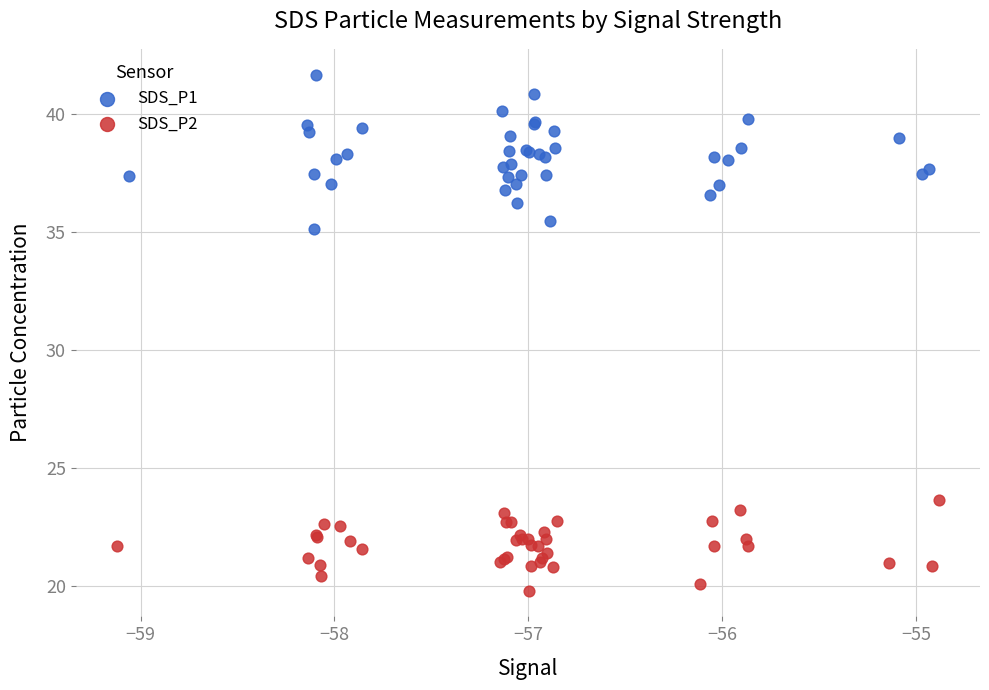

Which series contains the lowest Y value?

SDS_P2